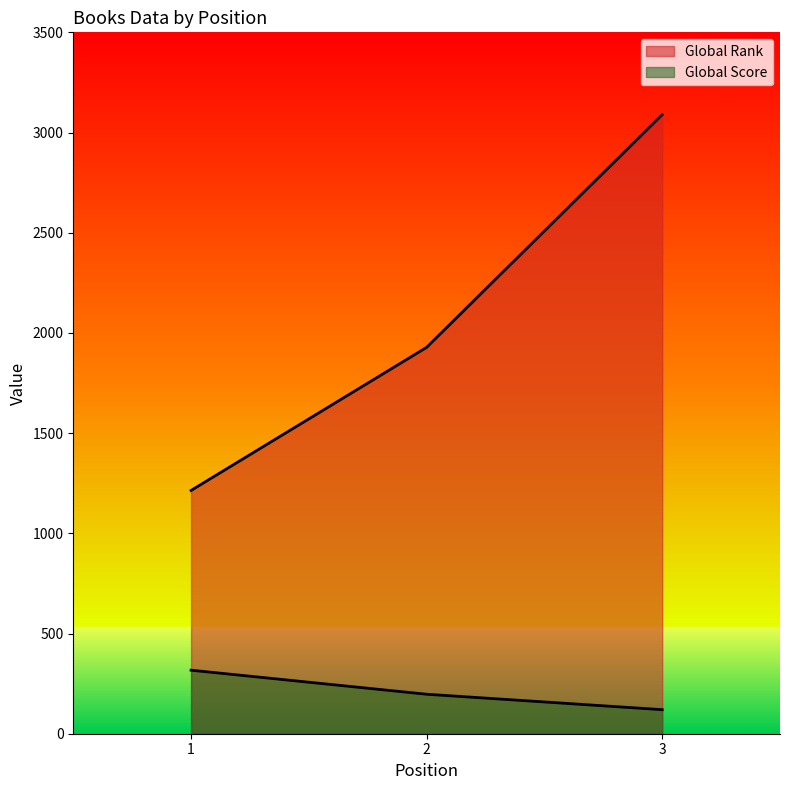

At which label is Global Rank closest to 2151?

2